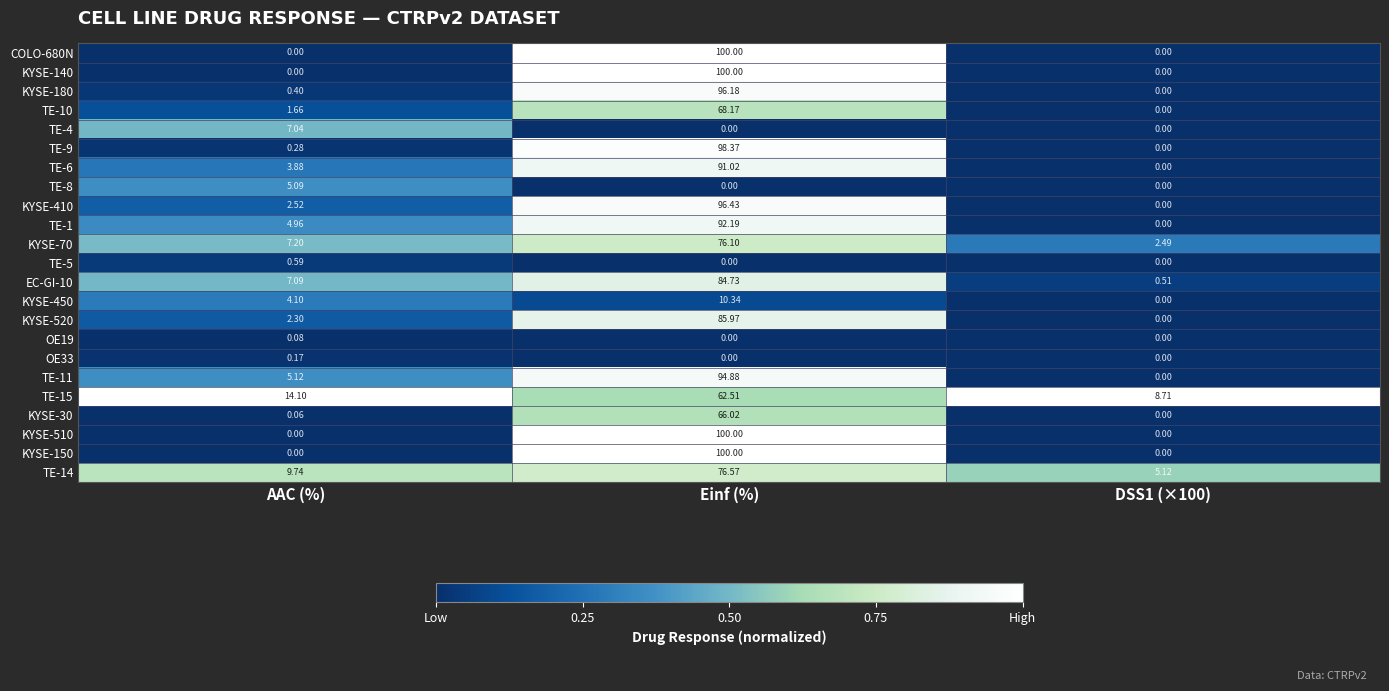

Where is KYSE-520 nearest to the value 42?

AAC (%)